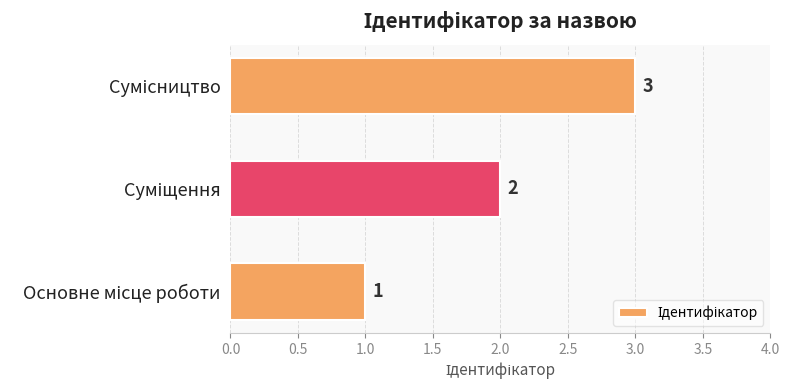

What is the greatest value displayed?

3